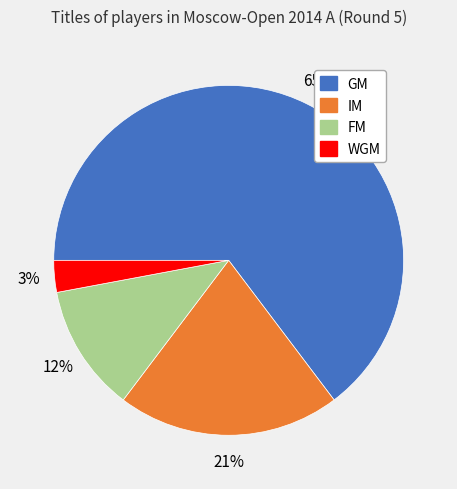

What is the largest slice in the pie chart?

GM